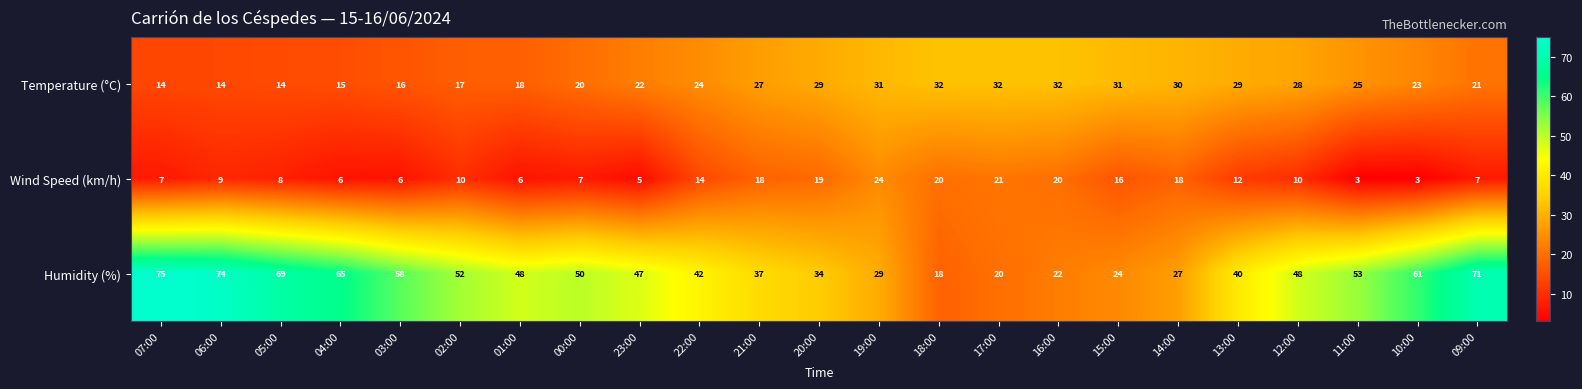

Which series has the largest range (max minus min)?

Humidity (%)